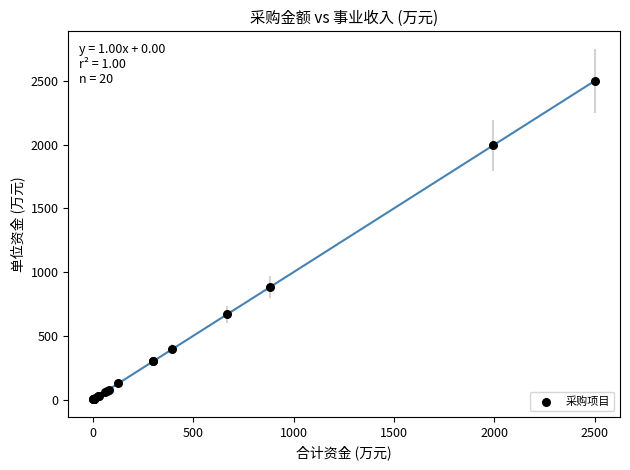

What Y value in the scatter plot is closest to 1251?

884.0